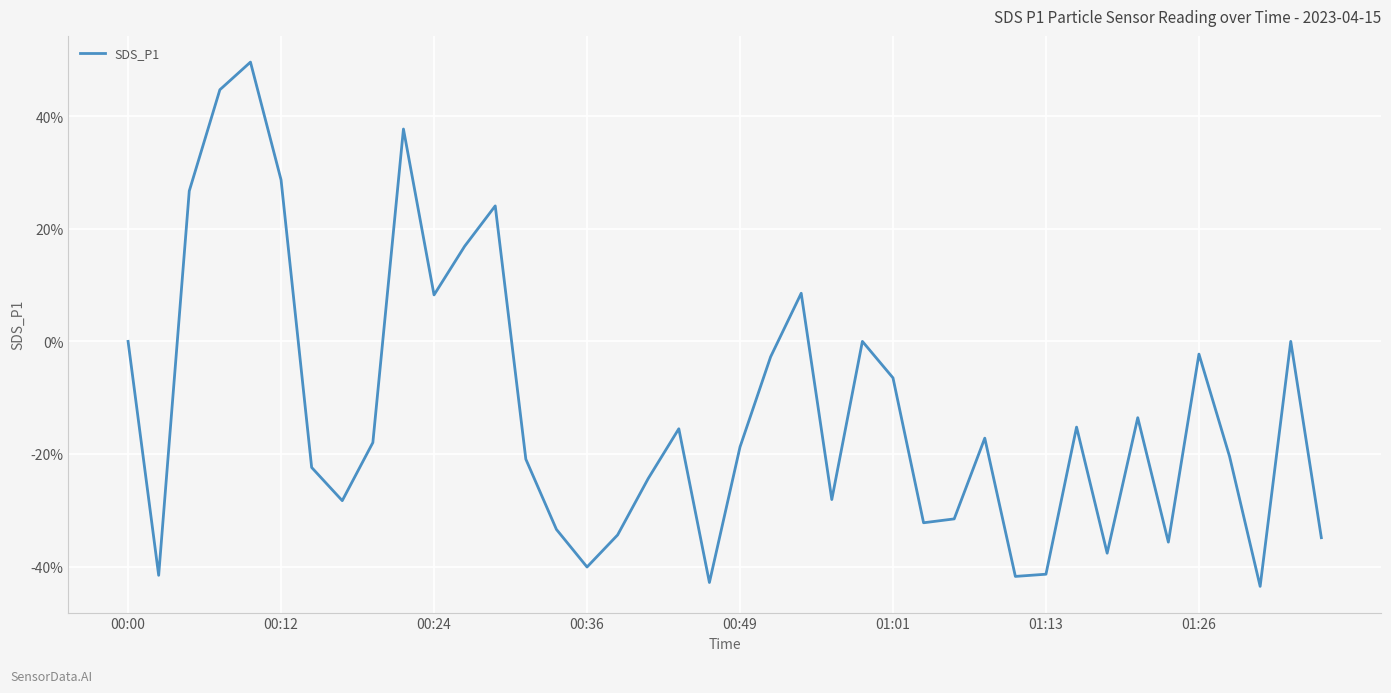

Reading right to left, extract all data points from this chart.

-0.3	0.0	-0.4	-0.2	-0.0	-0.4	-0.1	-0.4	-0.2	-0.4	-0.4	-0.2	-0.3	-0.3	-0.1	0.0	-0.3	0.1	-0.0	-0.2	-0.4	-0.2	-0.2	-0.3	-0.4	-0.3	-0.2	0.2	0.2	0.1	0.4	-0.2	-0.3	-0.2	0.3	0.5	0.4	0.3	-0.4	0.0